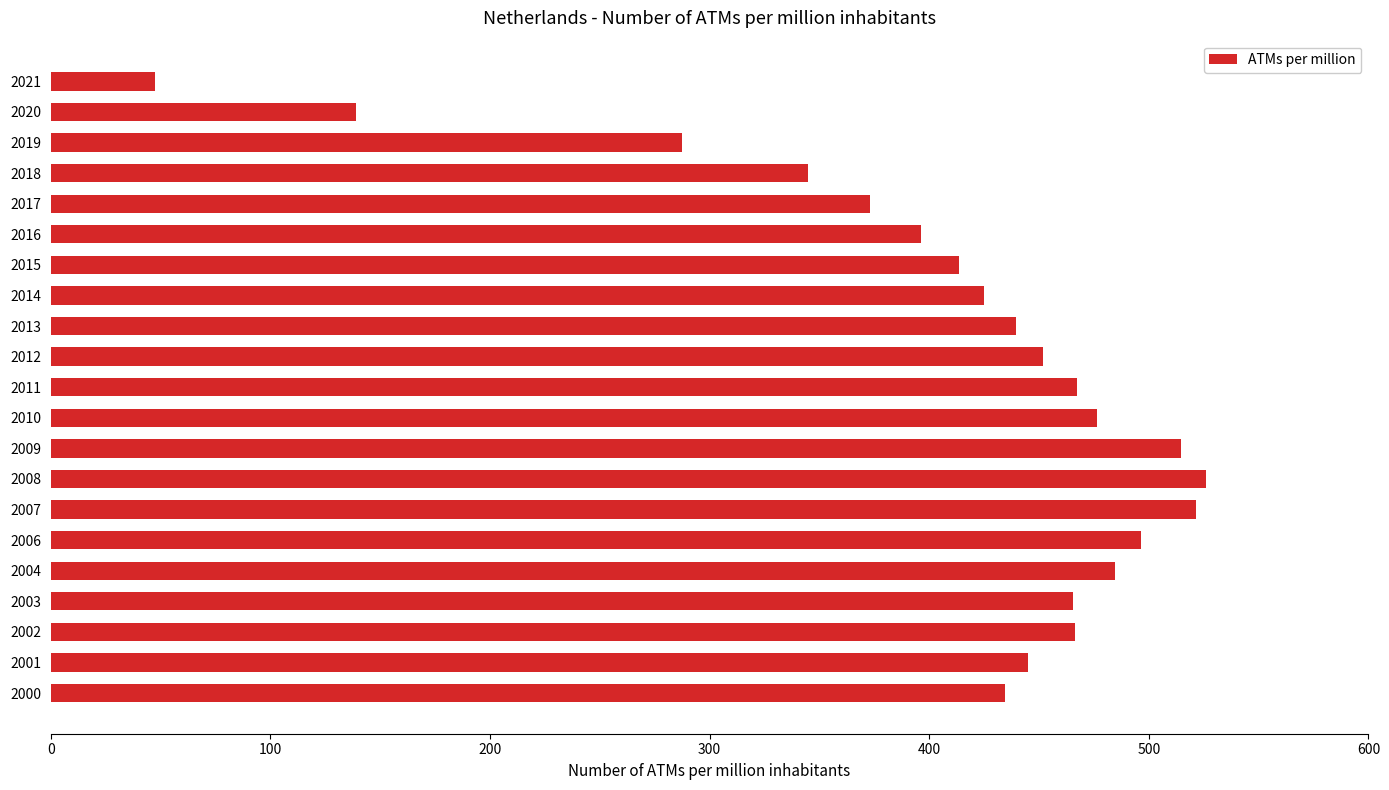

Does the chart contain any negative values?

No